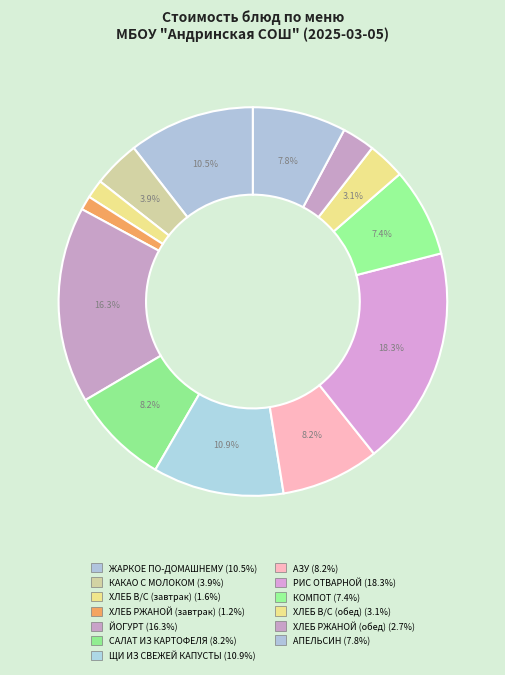

Between САЛАТ ИЗ КАРТОФЕЛЯ and КОМПОТ, which is larger?

САЛАТ ИЗ КАРТОФЕЛЯ